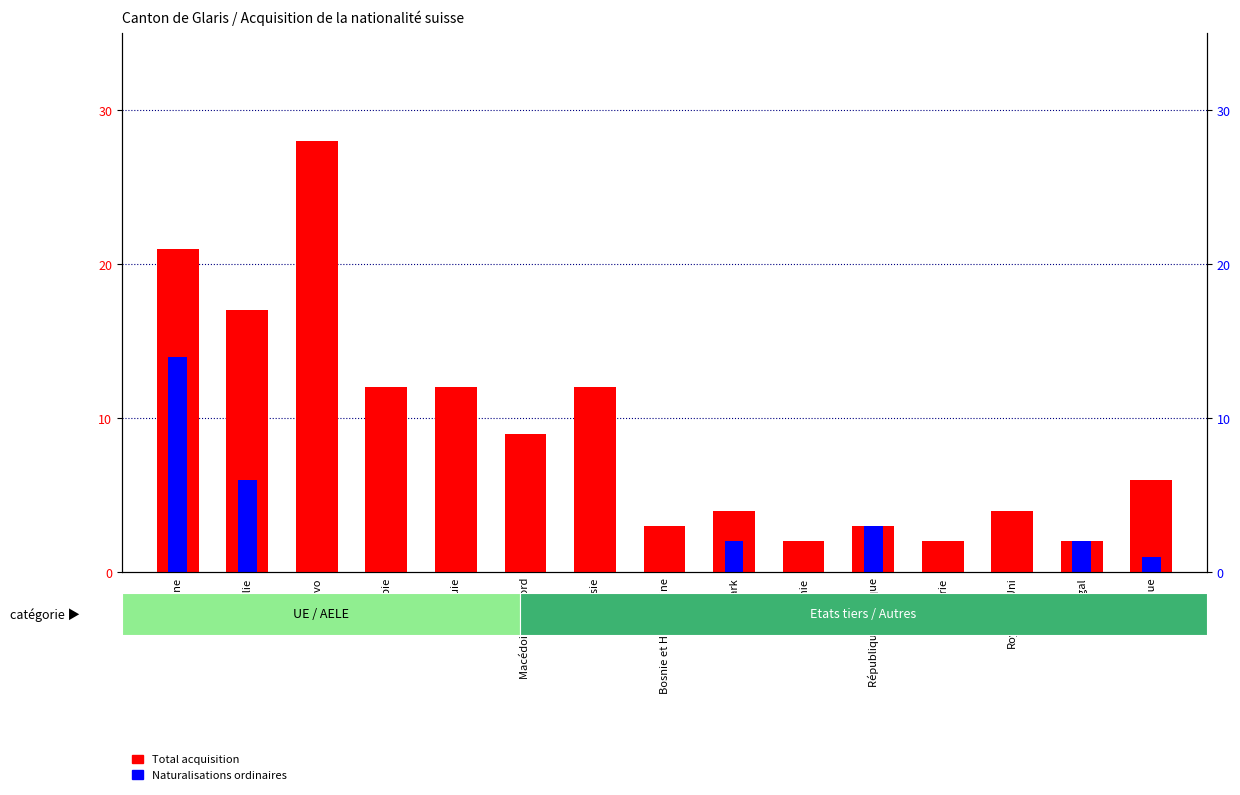

What is the label of the 11th bar from the right?

Turquie